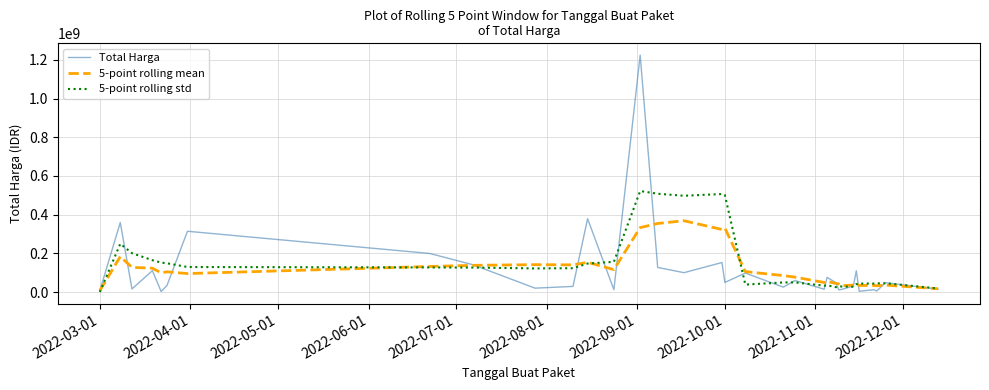

Which series has the largest range (max minus min)?

Total Harga